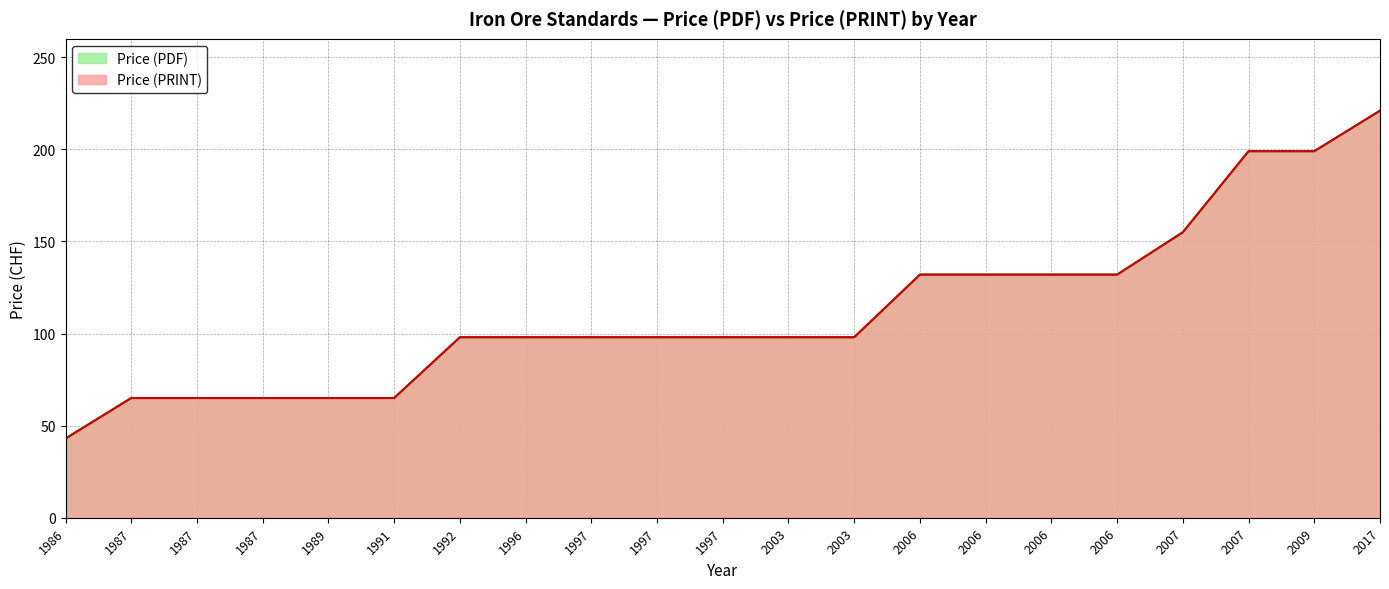

Which series has the largest total across all categories?

Price (PDF)